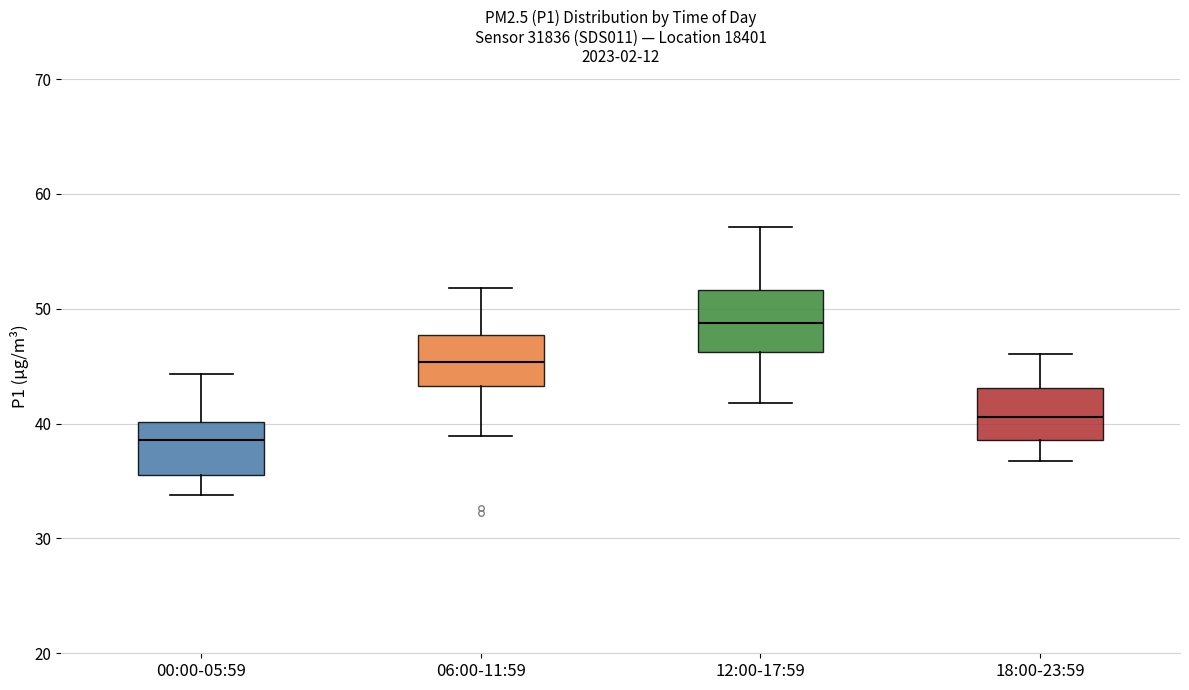

Which box's median line is the lowest?

00:00-05:59